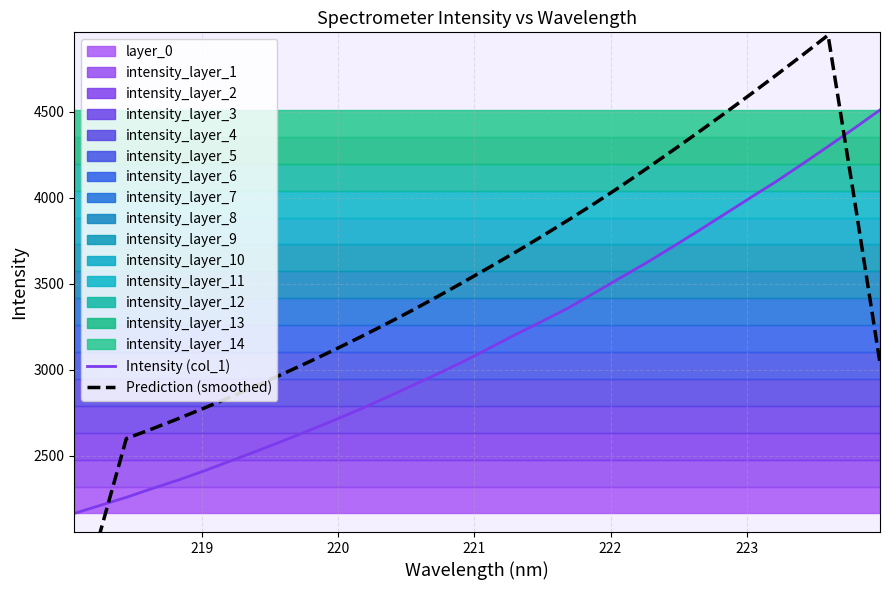

Which series has the largest range (max minus min)?

Prediction (smoothed)